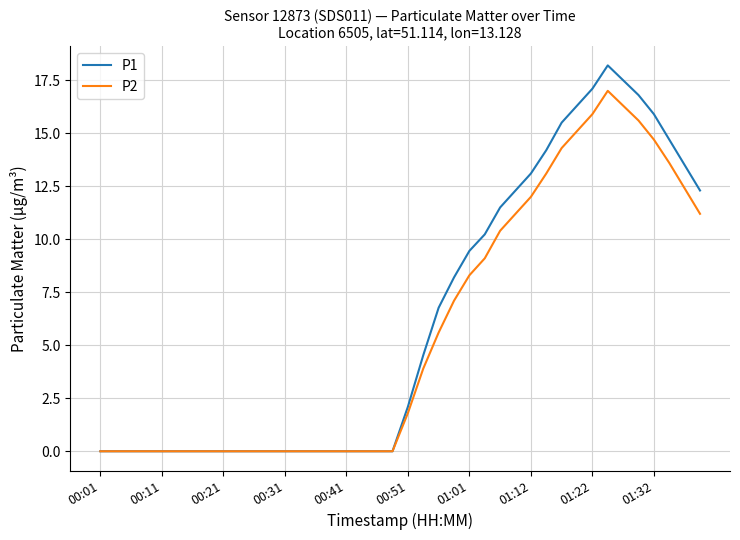

What is the greatest value displayed?

18.2